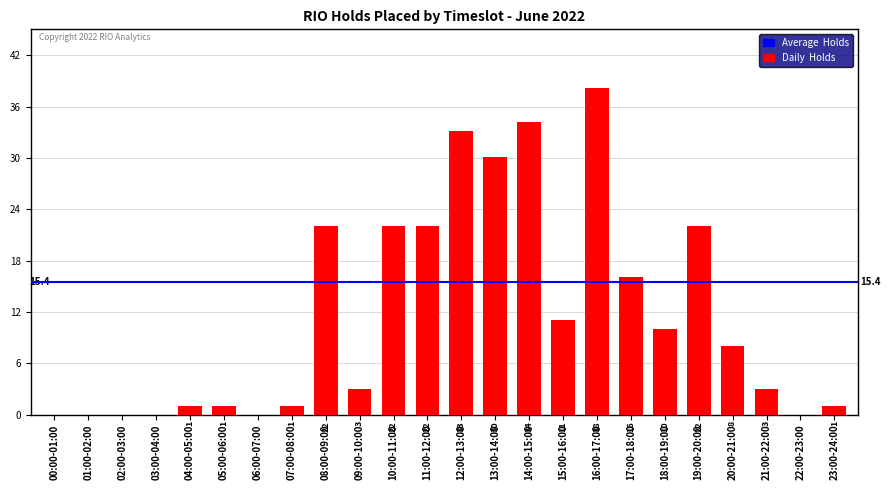

Is it true that the value at 16:00-17:00 is 38?

True